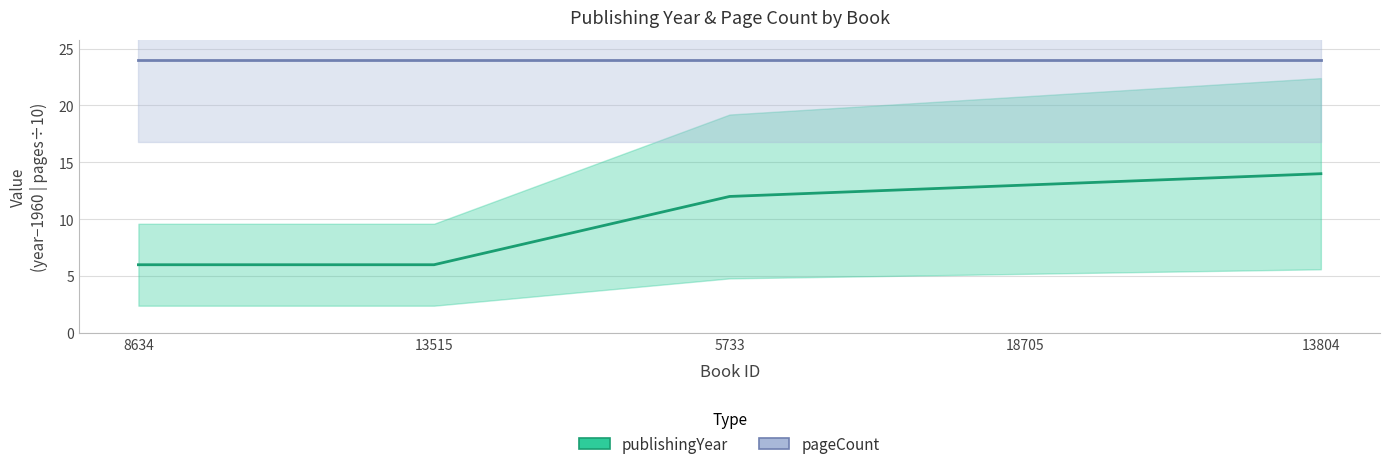

What is the sum of the values at 8634 and 18705?

19